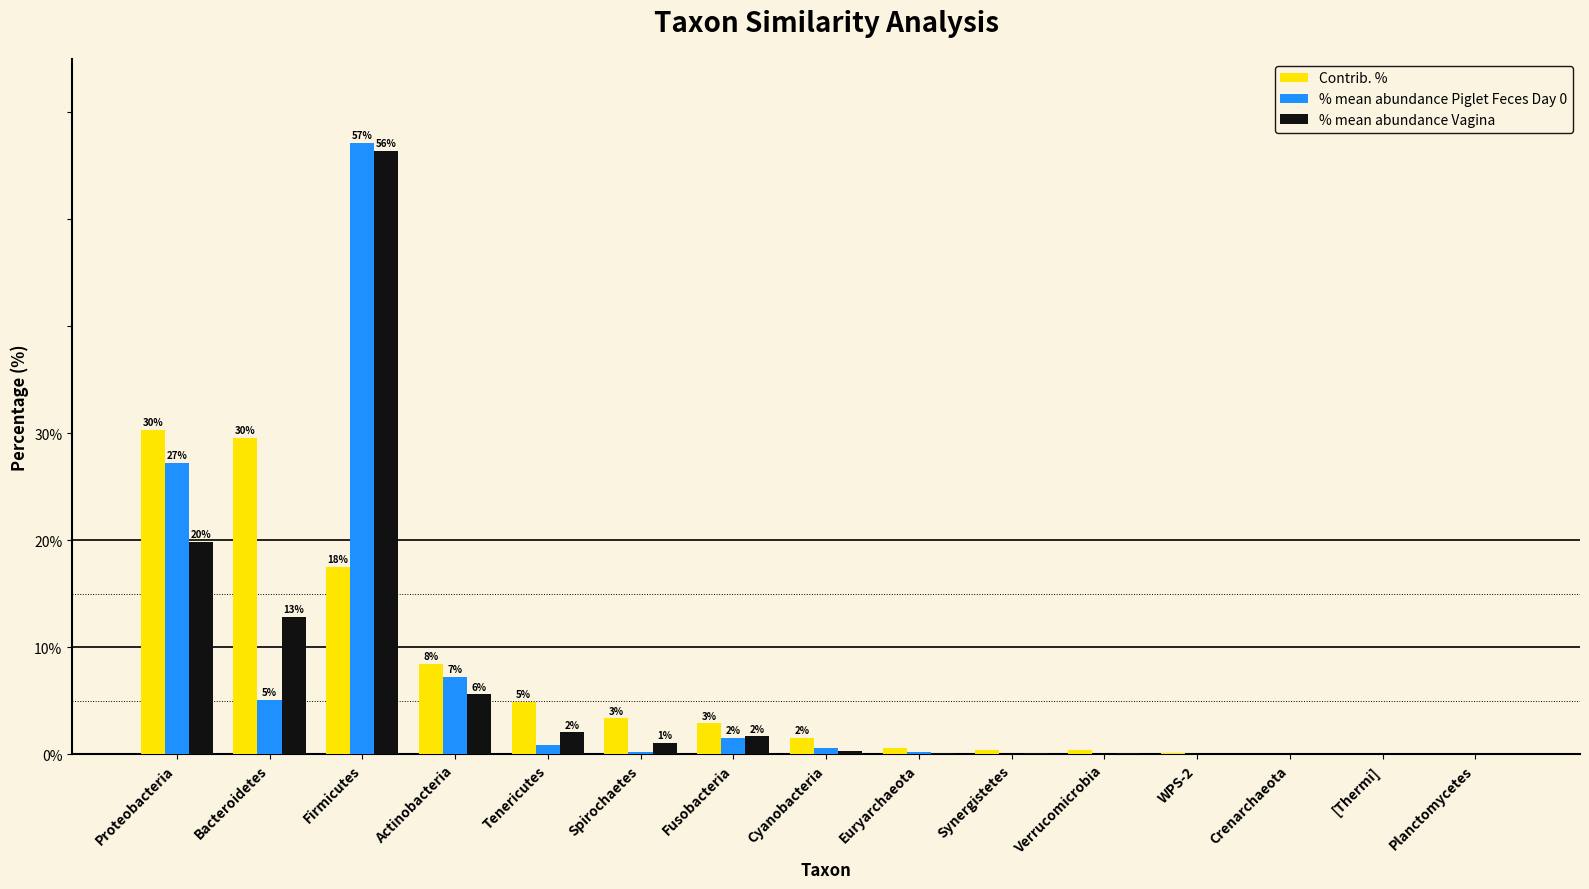

At which category does the chart reach its peak across all series?

Firmicutes